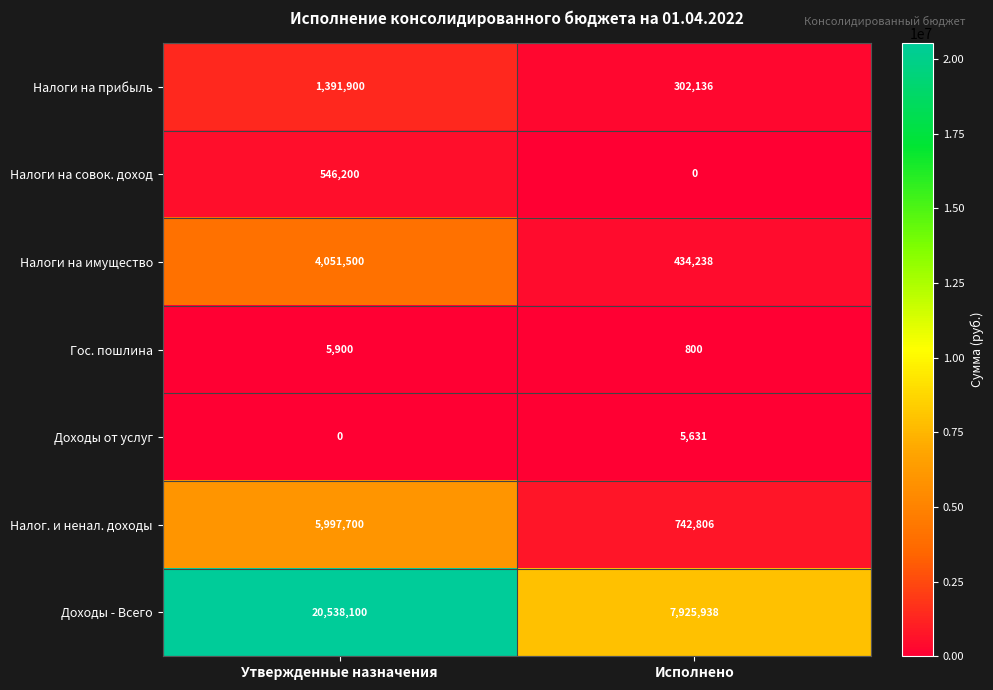

Reading left to right, what are all the values shown in this chart?

Налоги на прибыль: Утвержденные назначения=1391900	Исполнено=302136
Налоги на совок. доход: Утвержденные назначения=546200	Исполнено=0
Налоги на имущество: Утвержденные назначения=4051500	Исполнено=434238
Гос. пошлина: Утвержденные назначения=5900	Исполнено=800
Доходы от услуг: Утвержденные назначения=0	Исполнено=5631
Налог. и ненал. доходы: Утвержденные назначения=5997700	Исполнено=742806
Доходы - Всего: Утвержденные назначения=20538100	Исполнено=7925938